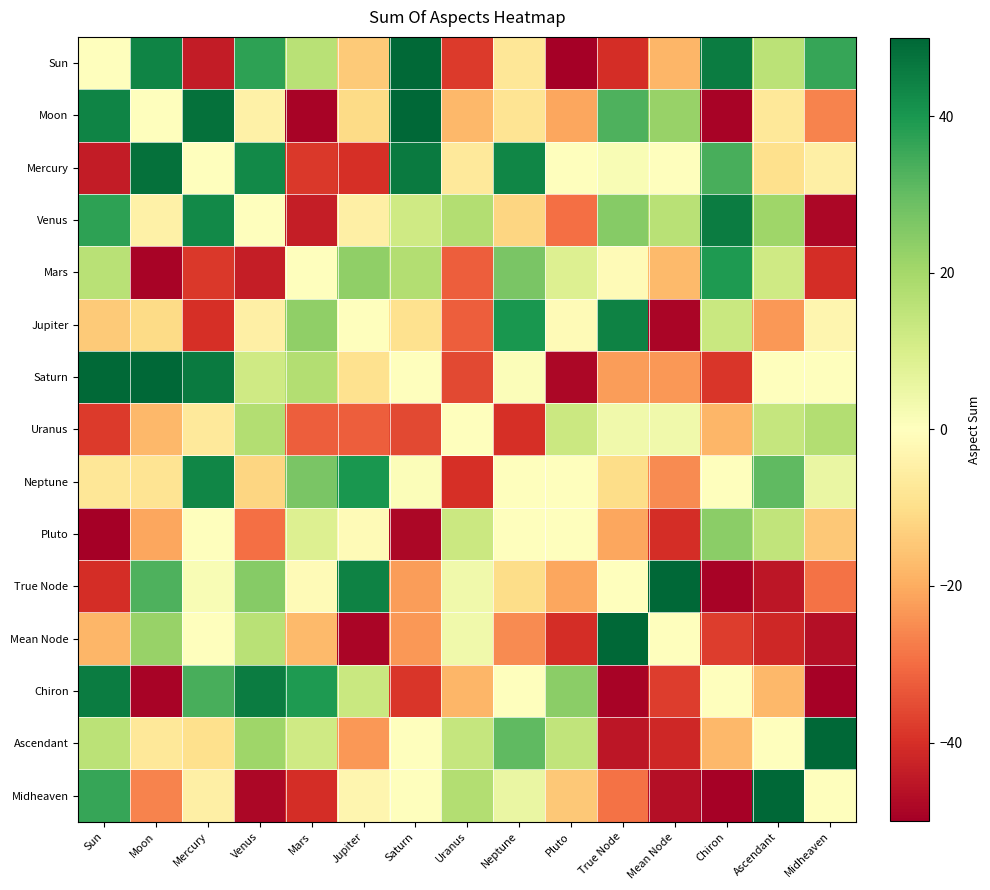

What is the spread (max minus min) of values at Saturn?

98.1